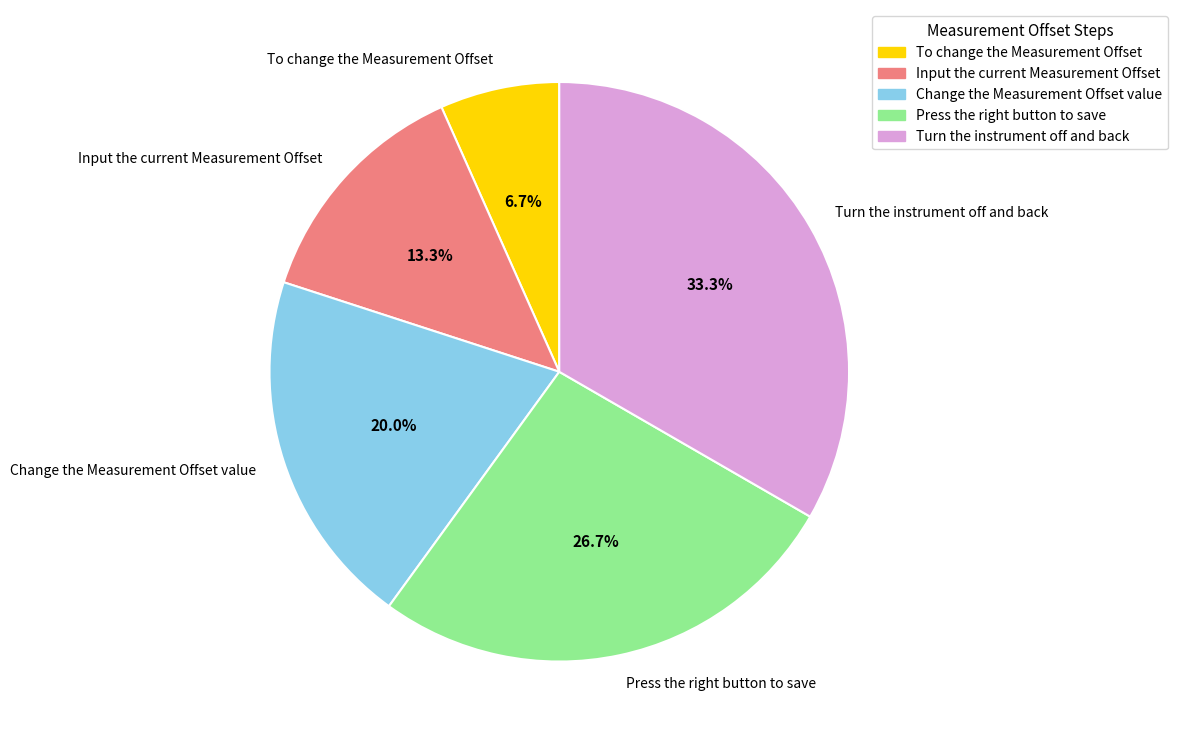

To the nearest percent, what portion does To change the Measurement Offset represent?

7%